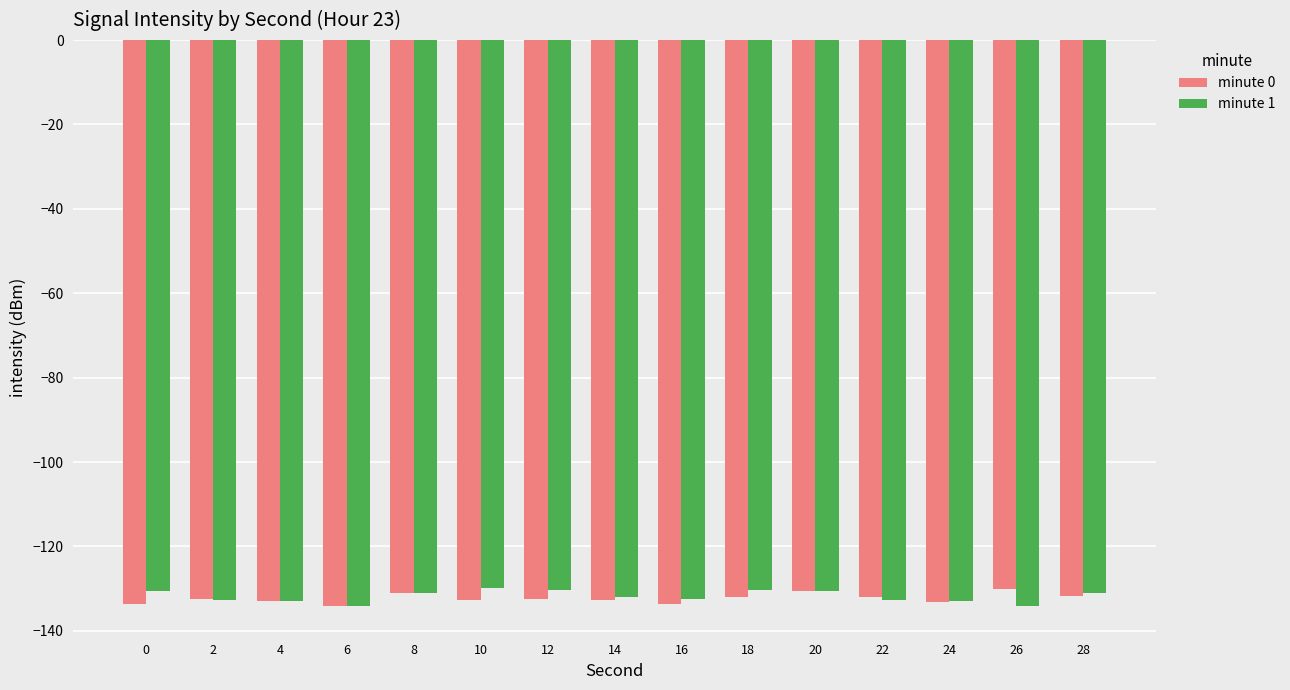

What is the maximum value shown in the chart?

-129.9